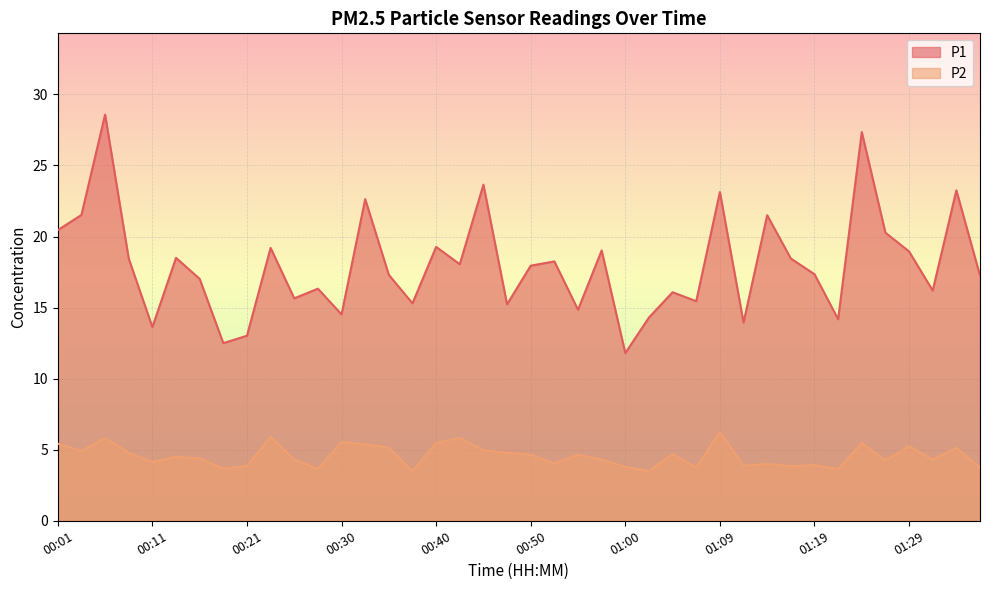

True or false: P1 has more than 0 points higher than both neighbors.

True